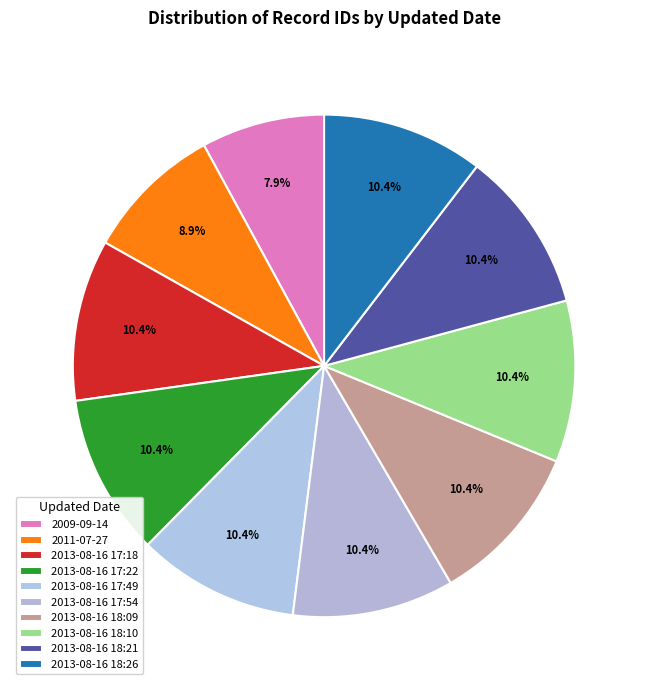

Which slice is the smallest?

2009-09-14